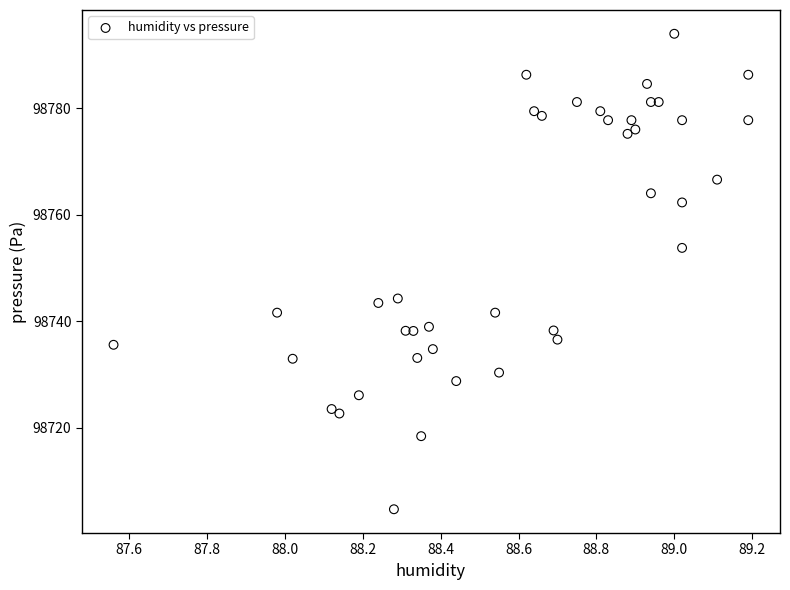

What is the range of X values (max minus min)?

1.6